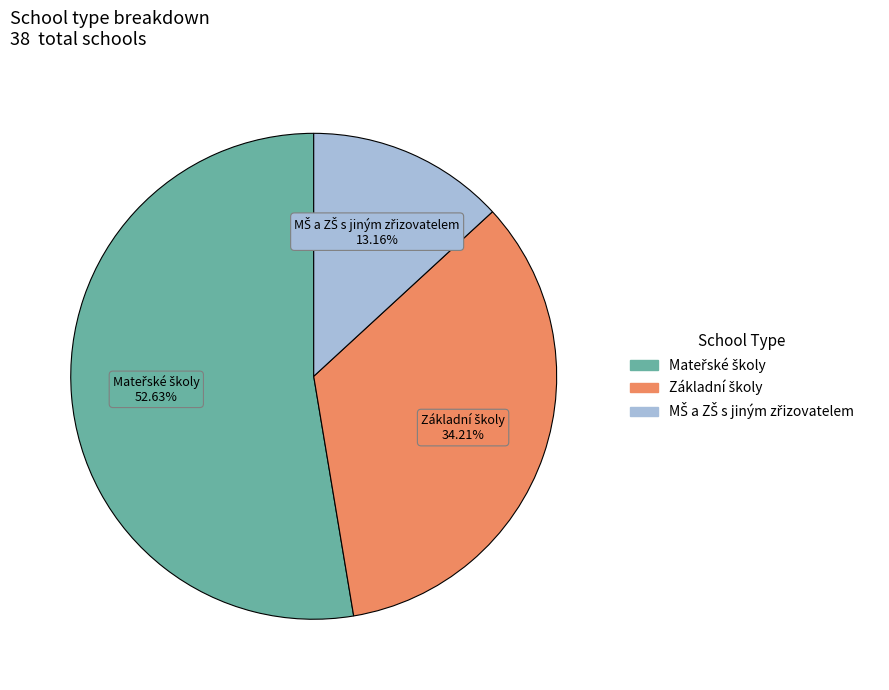

Is there a majority slice in this chart?

Yes